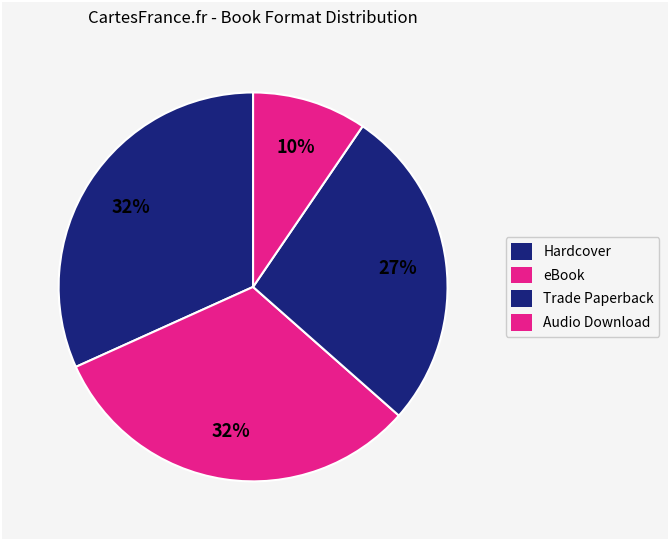

Approximately how many times larger is the value at Audio Download compared to Hardcover?

0.2